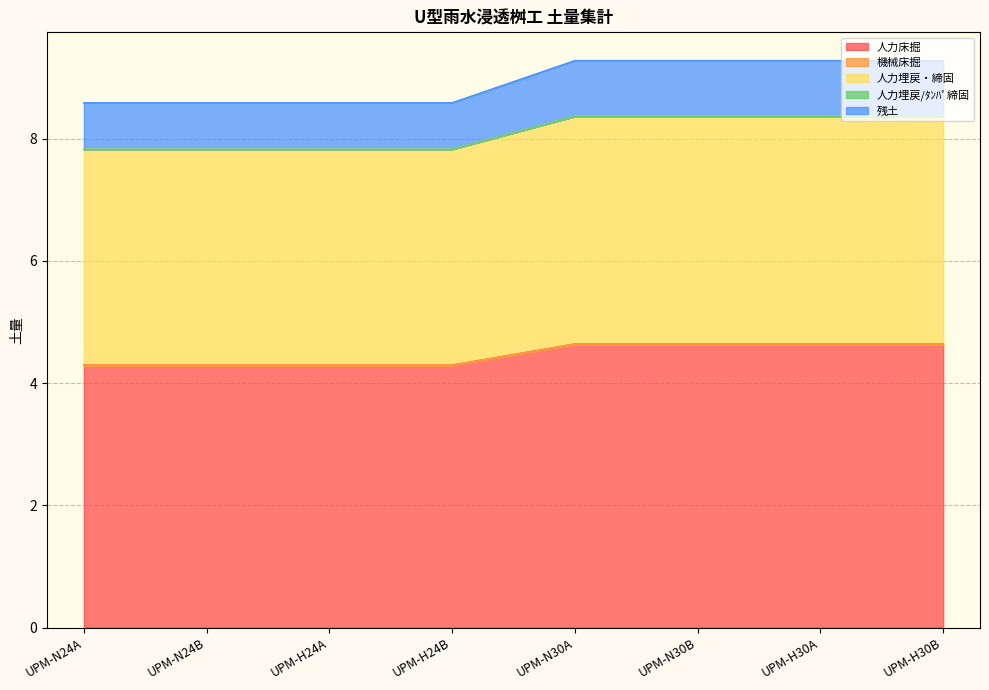

True or false: 人力埋戻・締固 and 人力床掘 cross at least once.

False